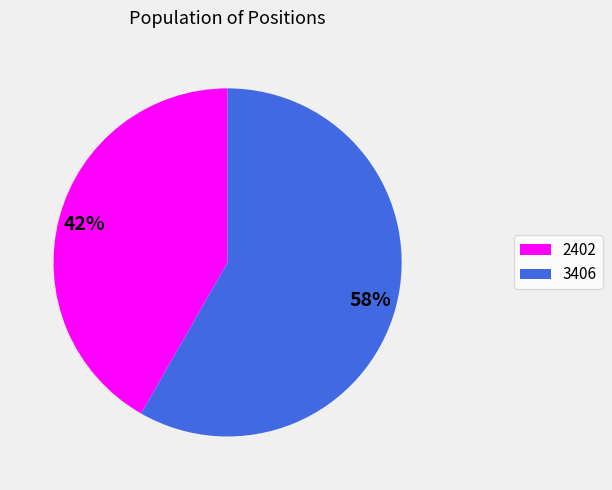

How many slices are in this pie chart?

2